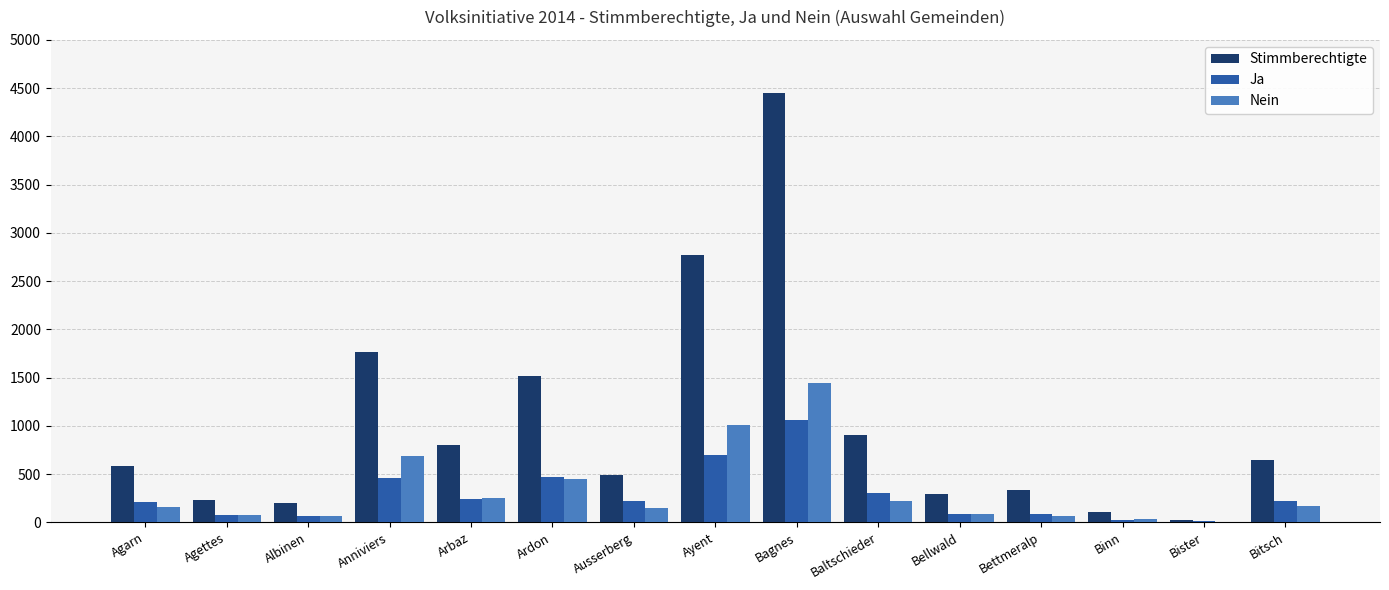

Count the number of data series in this chart.

3